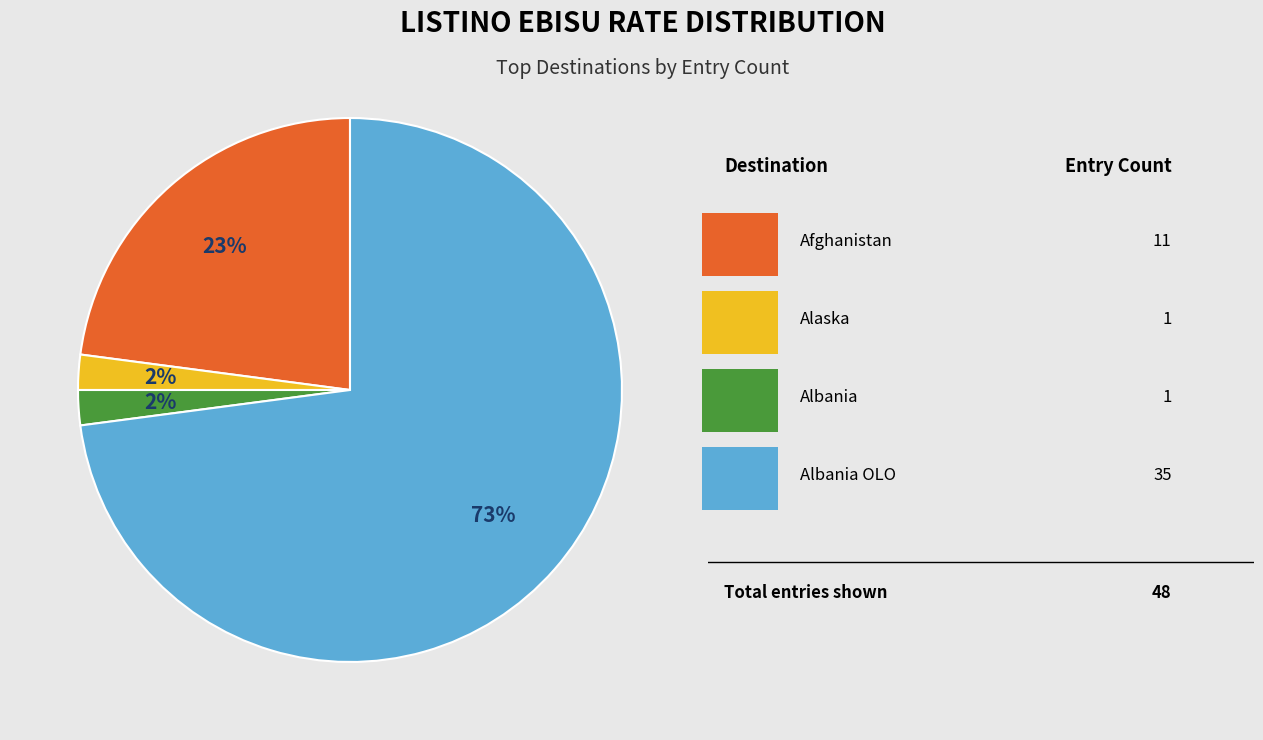

Count the number of slices in the pie.

4